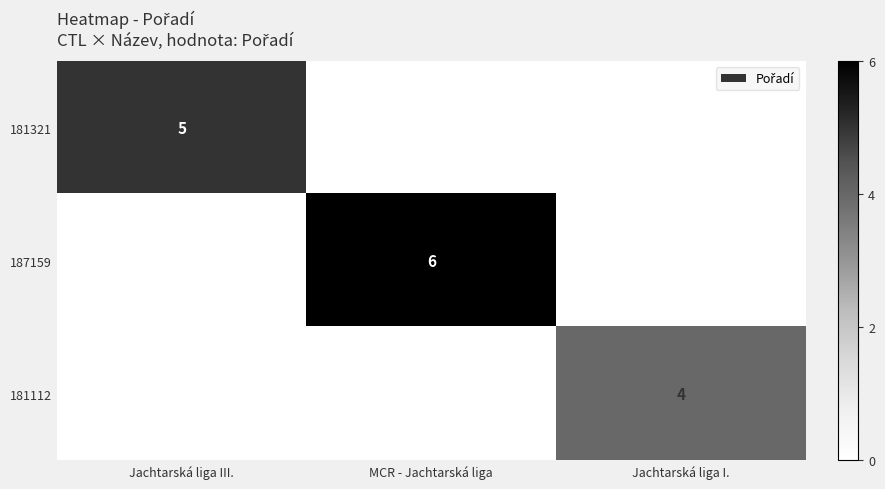

The value of 187159 at MCR - Jachtarská liga is 11. True or false?

False